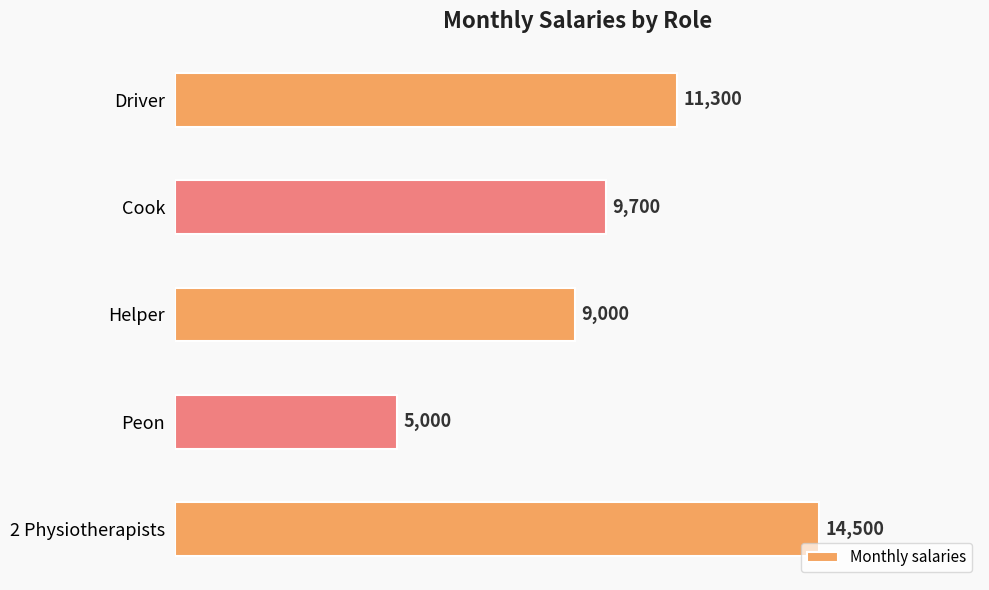

True or false: the data shows 4967 at Driver.

False